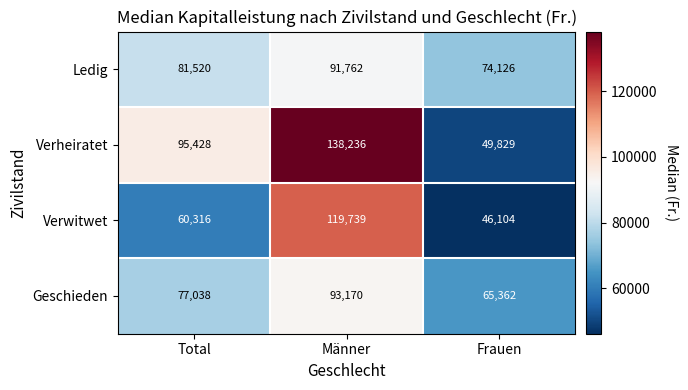

Count the number of categories in the chart.

3